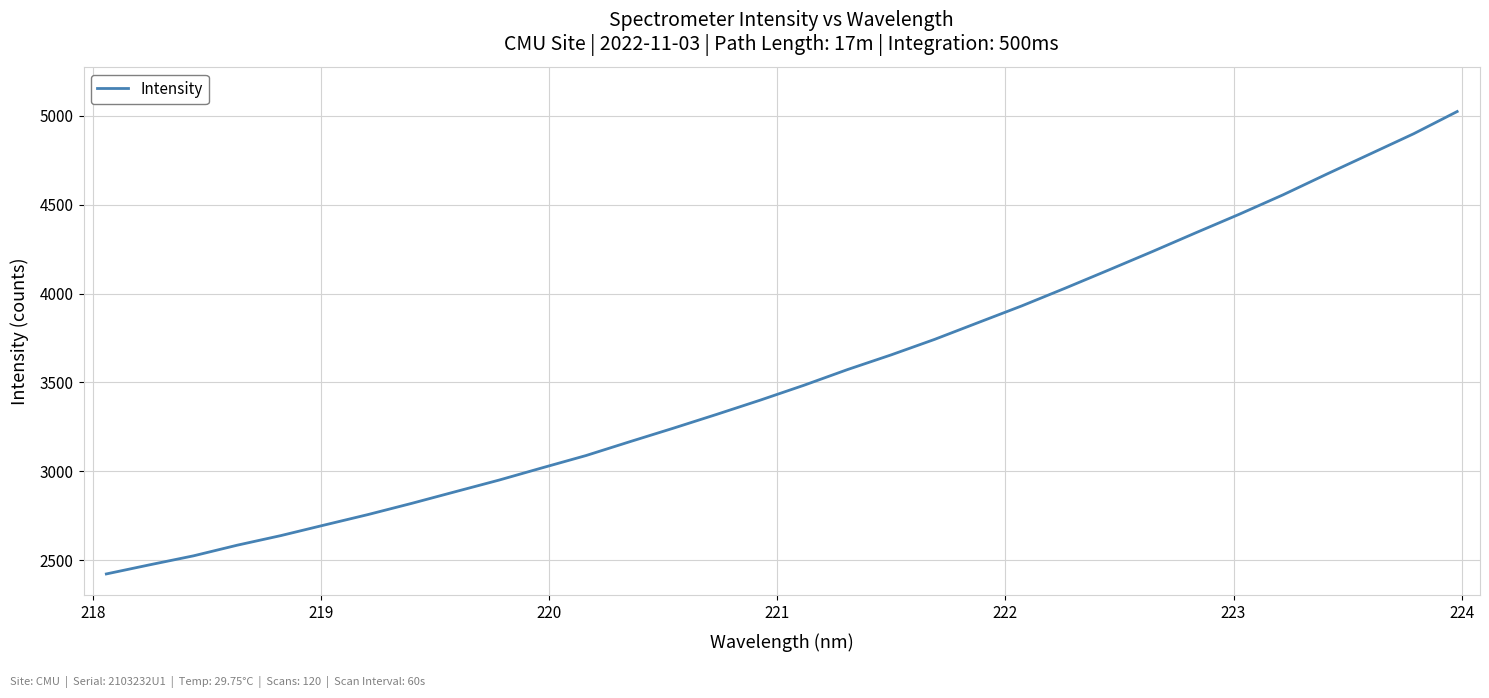

What is the sum of all values?

113345.2